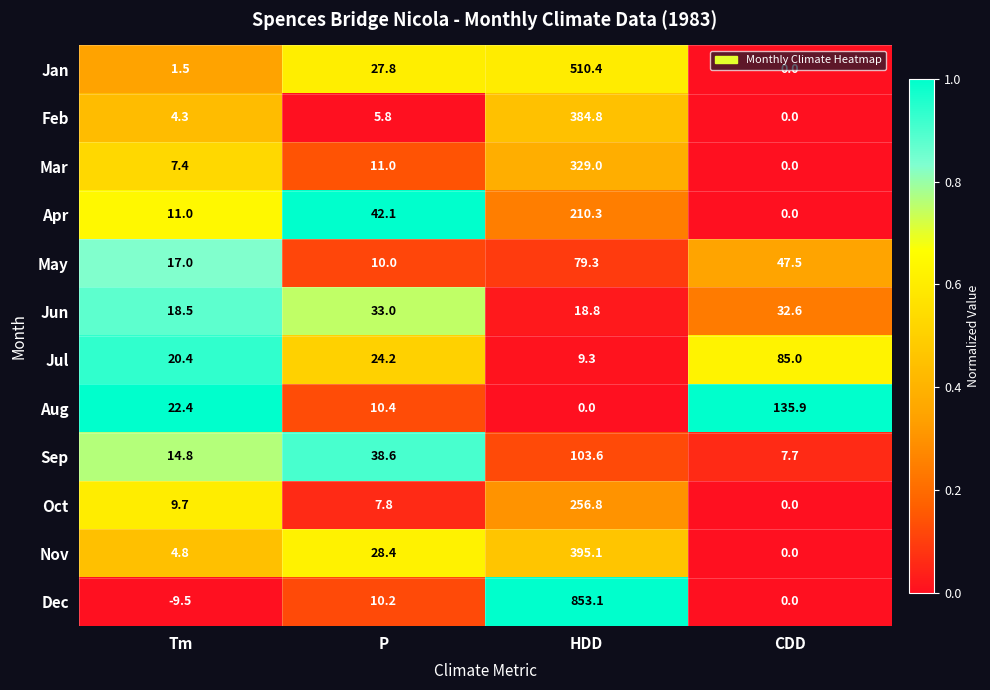

How many series are shown in this chart?

12